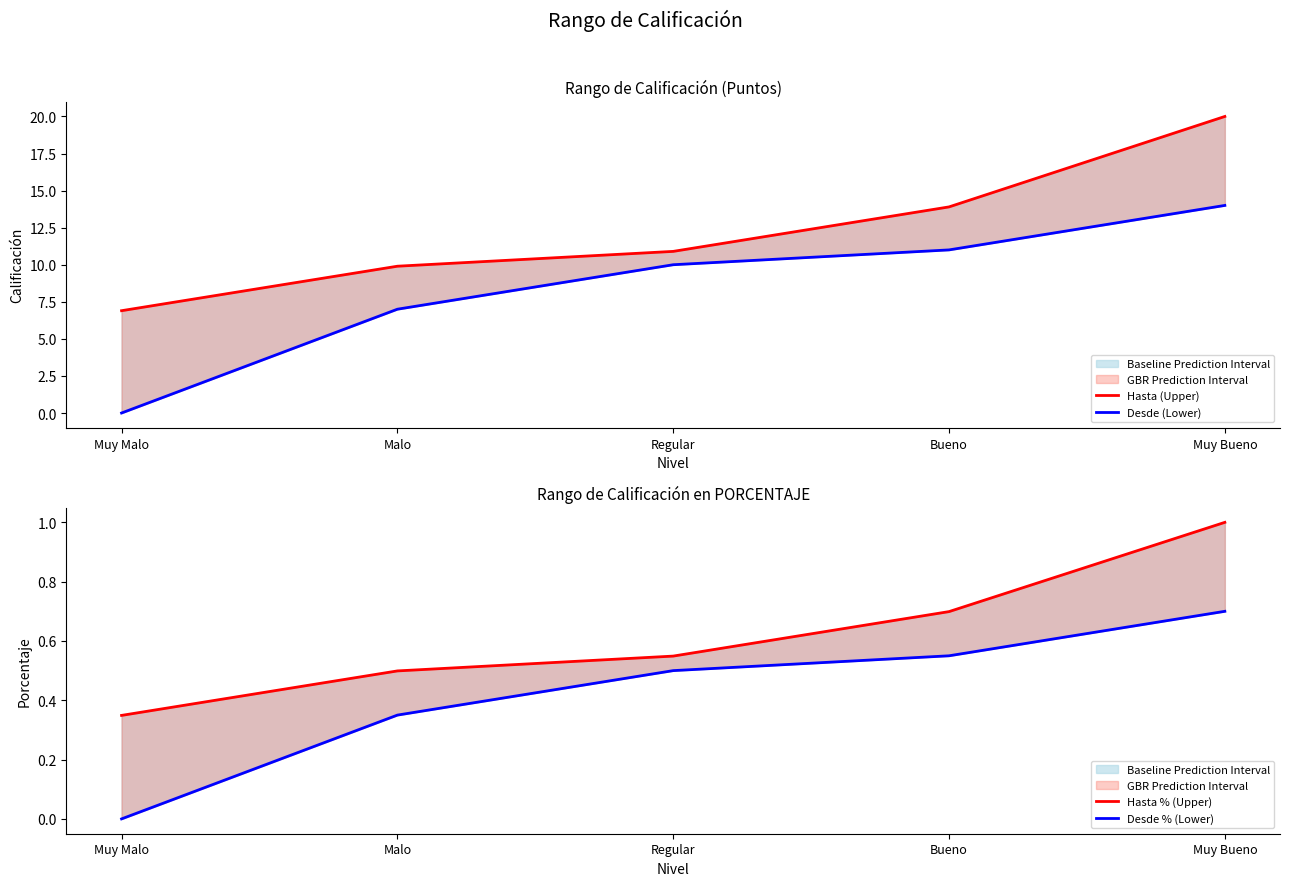

Reading left to right, transcribe all the data shown in this chart.

Hasta (Upper): Muy Bueno=20.0	Bueno=13.9	Regular=10.9	Malo=9.9	Muy Malo=6.9
Desde (Lower): Muy Bueno=14.0	Bueno=11.0	Regular=10.0	Malo=7.0	Muy Malo=0.0
Hasta % (Upper): Muy Bueno=1.0	Bueno=0.7	Regular=0.5	Malo=0.5	Muy Malo=0.3
Desde % (Lower): Muy Bueno=0.7	Bueno=0.6	Regular=0.5	Malo=0.3	Muy Malo=0.0